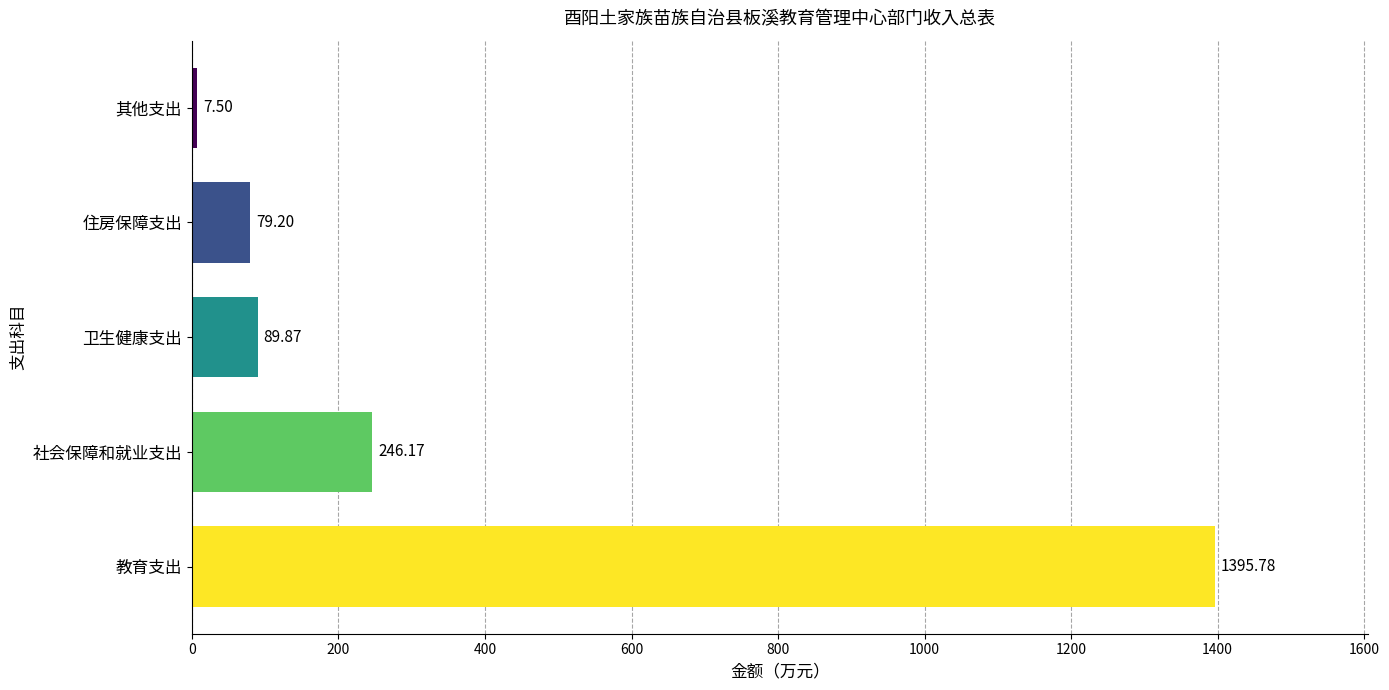

Which label corresponds to the smallest value in the chart?

其他支出